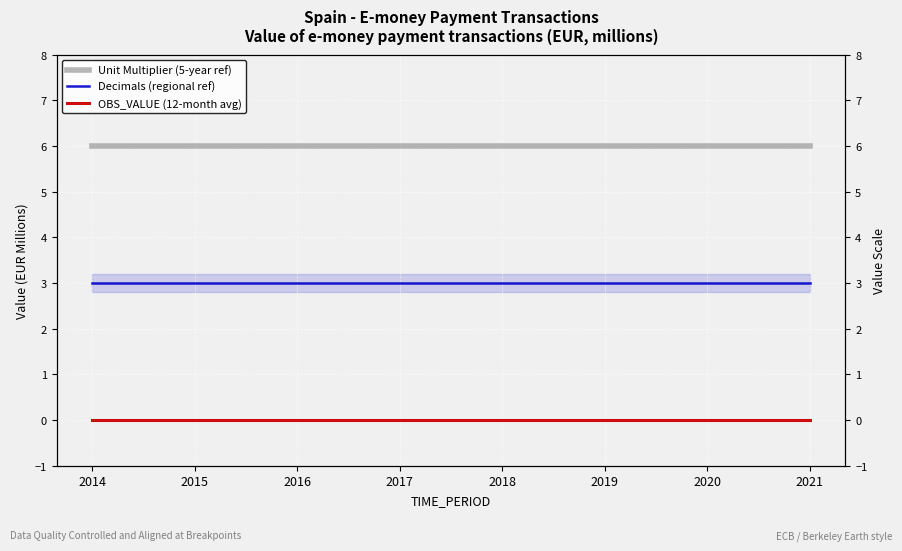

The OBS_VALUE (12-month avg) series shows 0 at 2021. True or false?

True